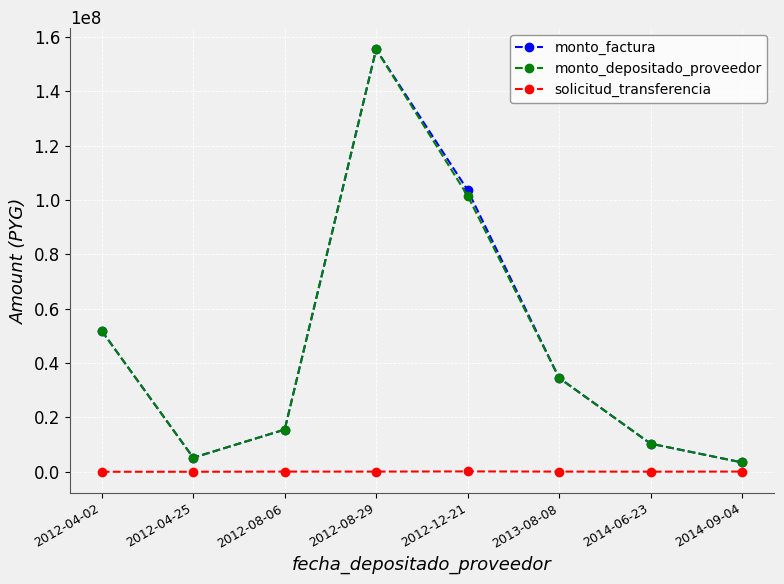

What is the label of the 7th point from the left?

2014-06-23